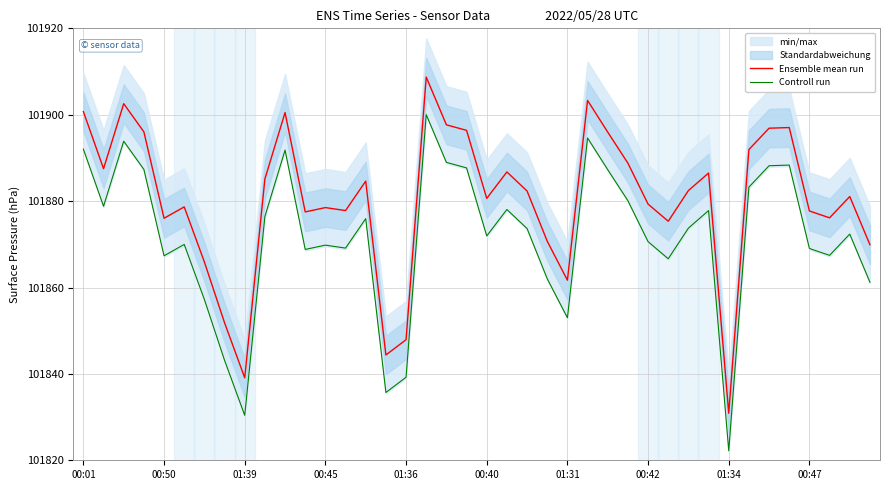

What is the difference between the maximum and minimum values in the Controll run series?

77.8